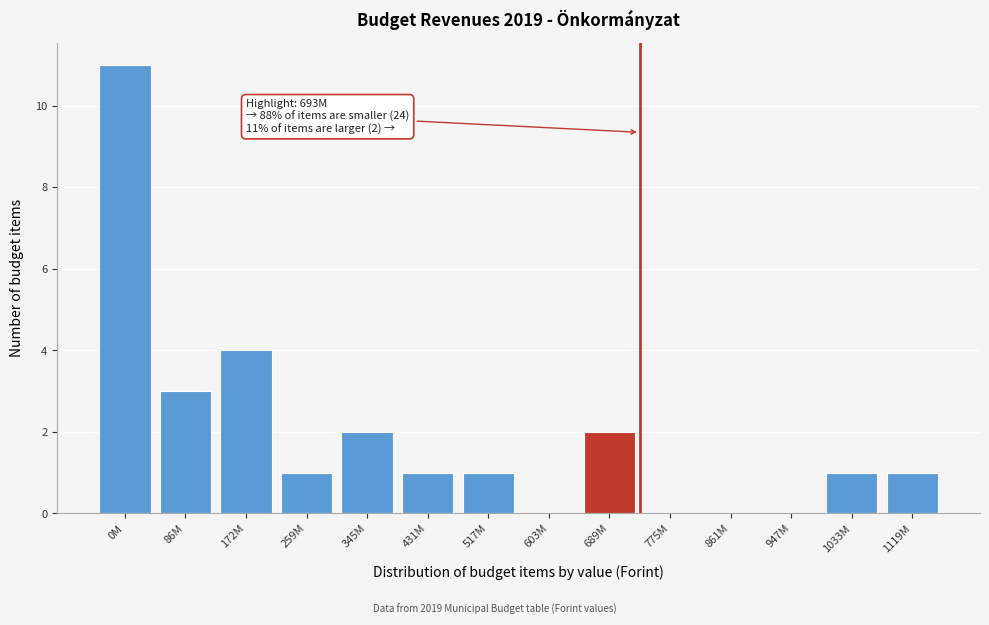

Reading left to right, what are all the values shown in this chart?

0M=11	86M=3	172M=4	259M=1	345M=2	431M=1	517M=1	603M=0	689M=2	775M=0	861M=0	947M=0	1033M=1	1119M=1